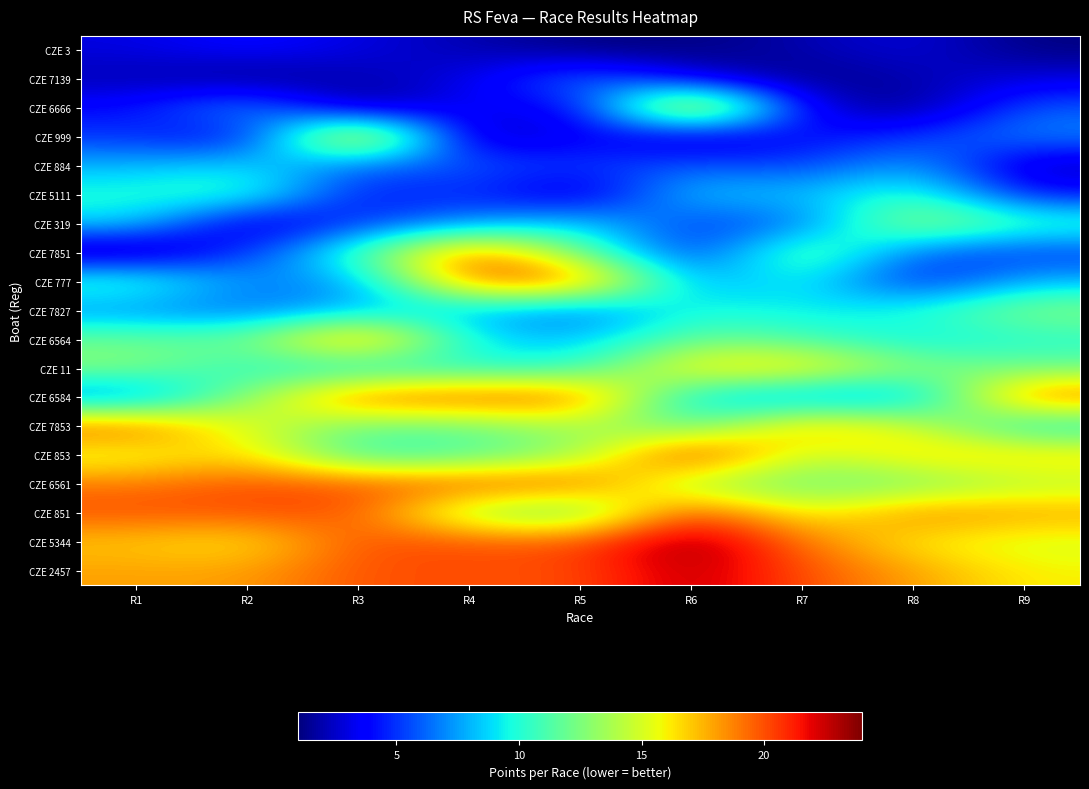

At which category is the sum across all series the highest?

R3